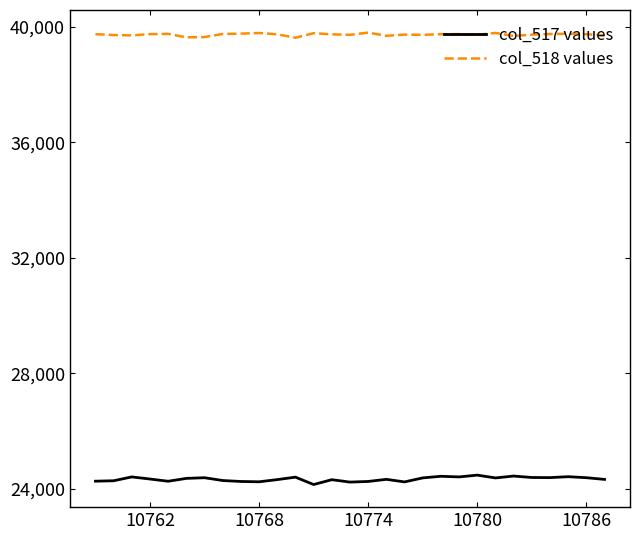

Rank the series by their average value, from highest to lowest.

col_518 values, col_517 values